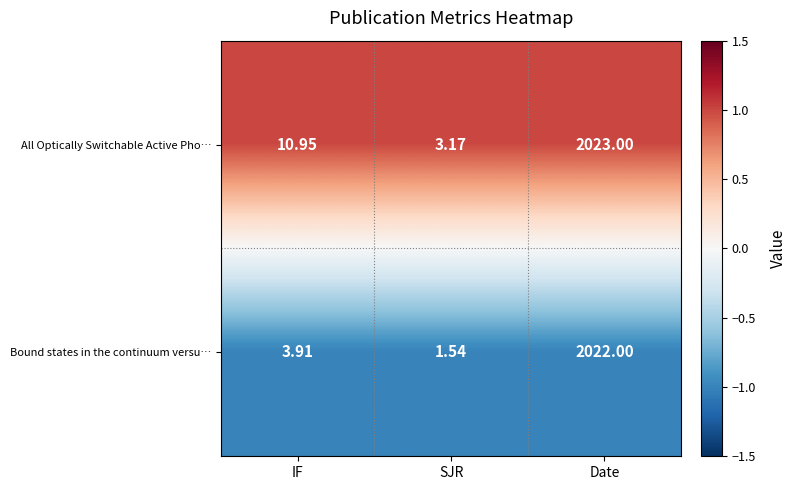

Where is All Optically Switchable Active Pho… nearest to the value 1013?

IF